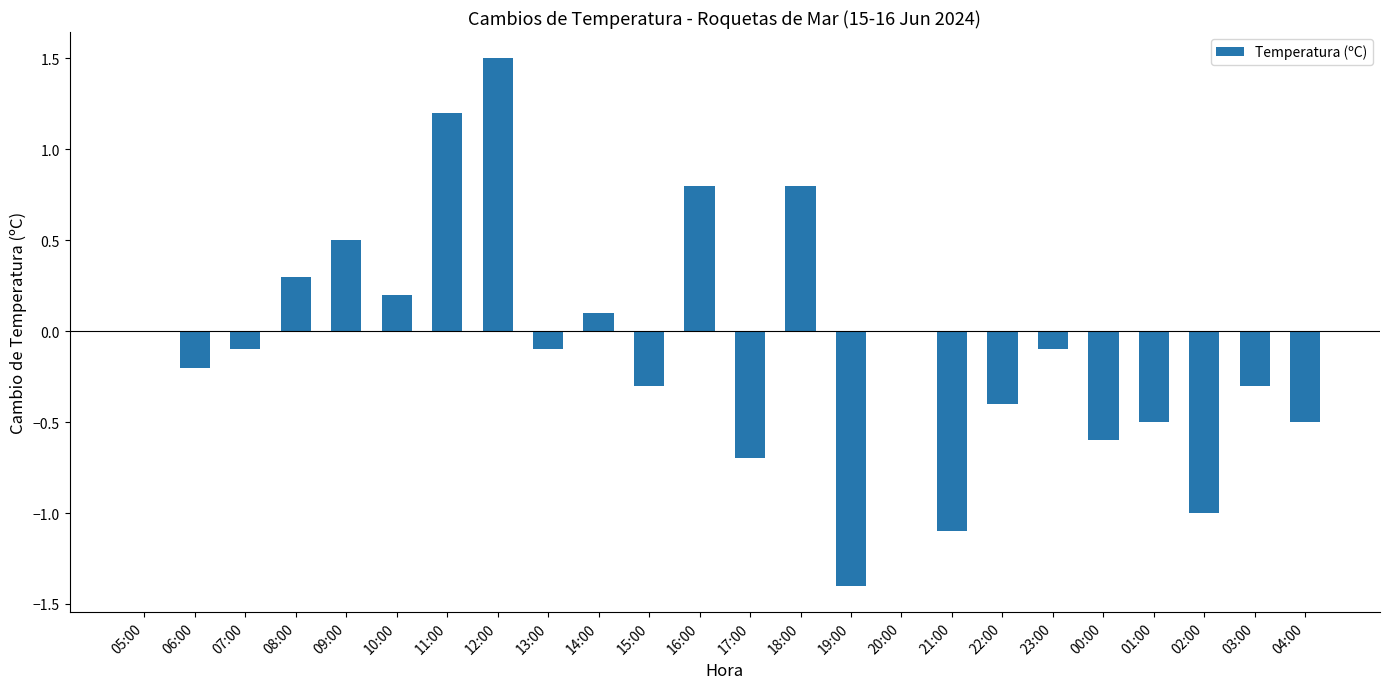

What is the change in value from 05:00 to 16:00?

+0.8